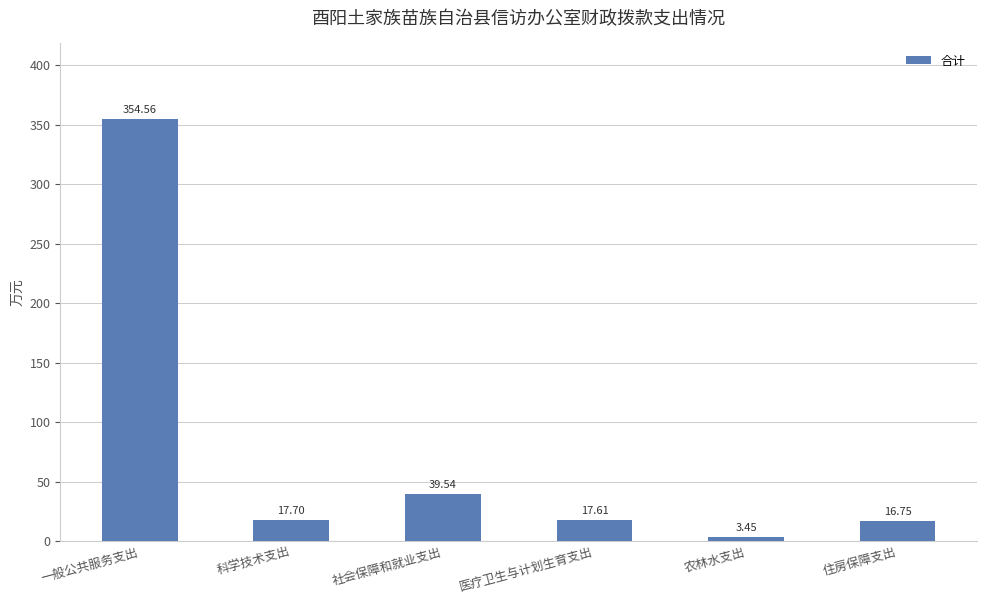

What is the change in value from 一般公共服务支出 to 农林水支出?

-351.1